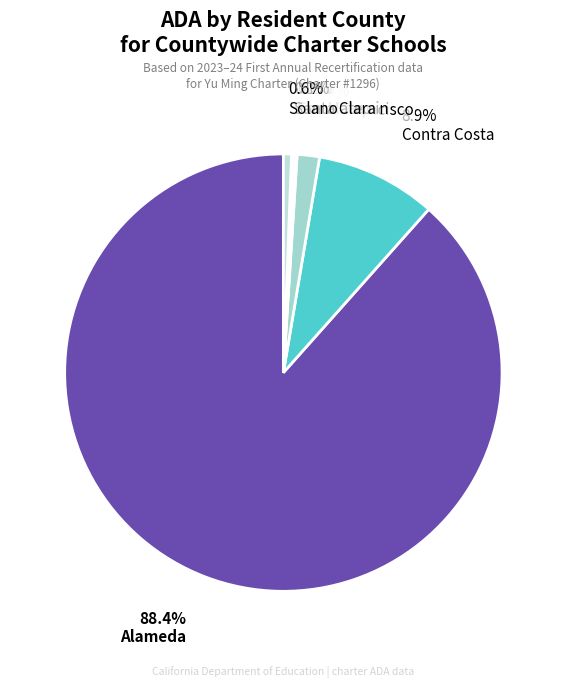

Which slice is the smallest?

San Mateo